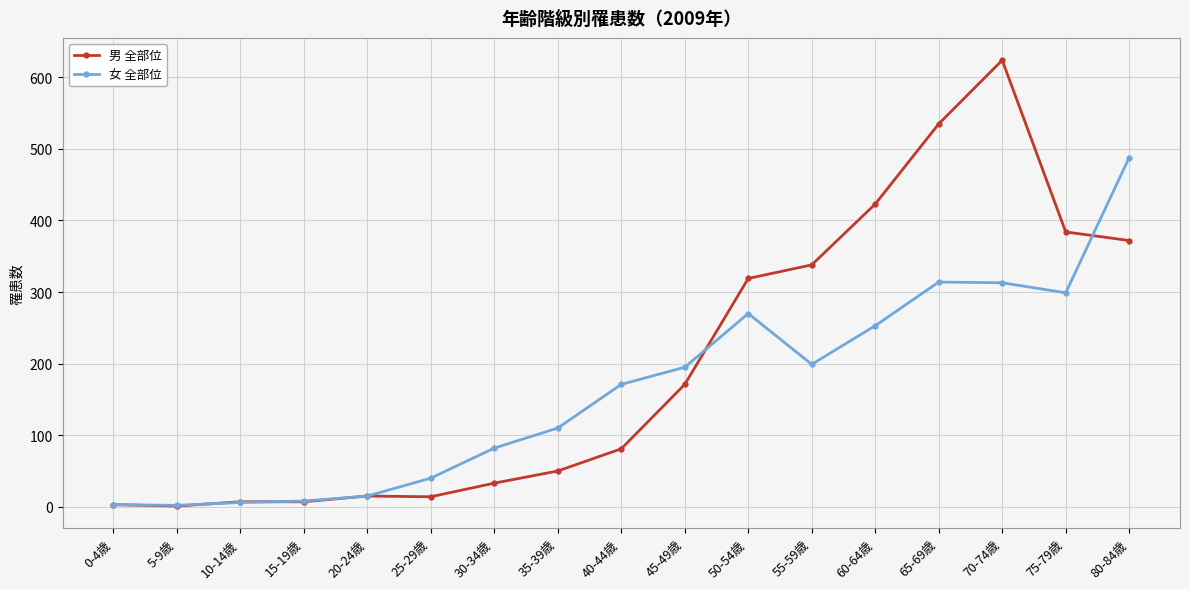

At which label is 女 全部位 closest to 245?

60-64歳